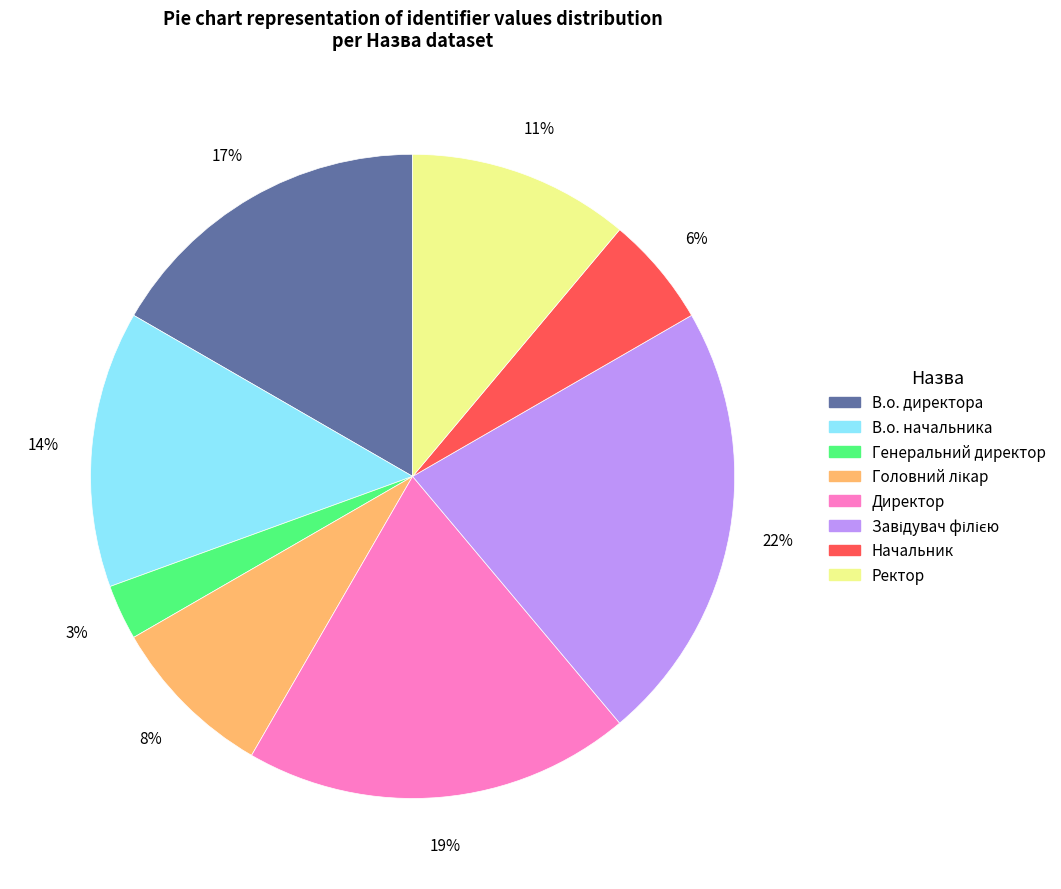

True or false: Начальник accounts for 1% of the total.

False